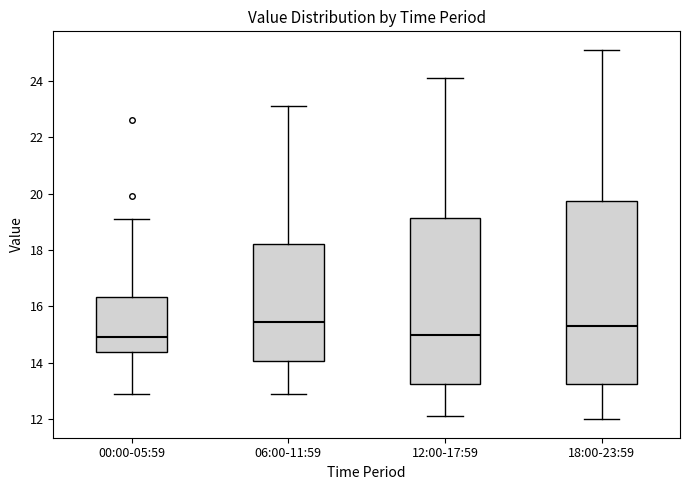

Reading left to right, transcribe this box plot: for each box, give where its median line is, the range the box spans, and where its two whiskers end, as read against the y-axis. The values are not printed on the chart, so give them approximately, as read against the axis.

00:00-05:59: median 15.0, box 14.4 to 16.4, whiskers 13.0 to 19.2
06:00-11:59: median 15.4, box 14.0 to 18.2, whiskers 13.0 to 23.2
12:00-17:59: median 15.0, box 13.2 to 19.2, whiskers 12.2 to 24.2
18:00-23:59: median 15.4, box 13.2 to 19.8, whiskers 12.0 to 25.2